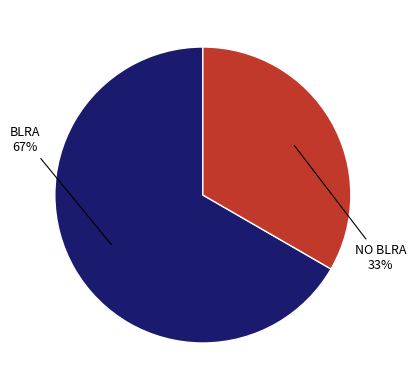

To the nearest percent, what is the average slice percentage?

50%